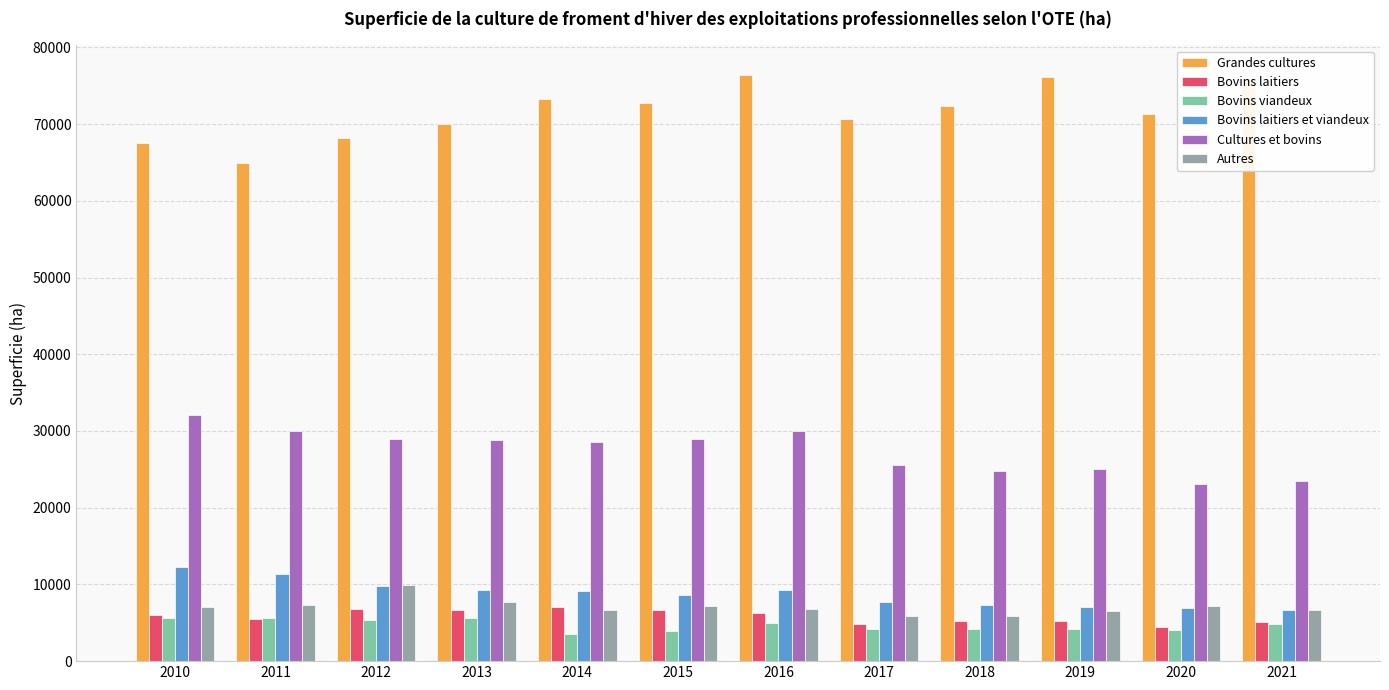

What is the lowest value of the Bovins laitiers et viandeux series?

6688